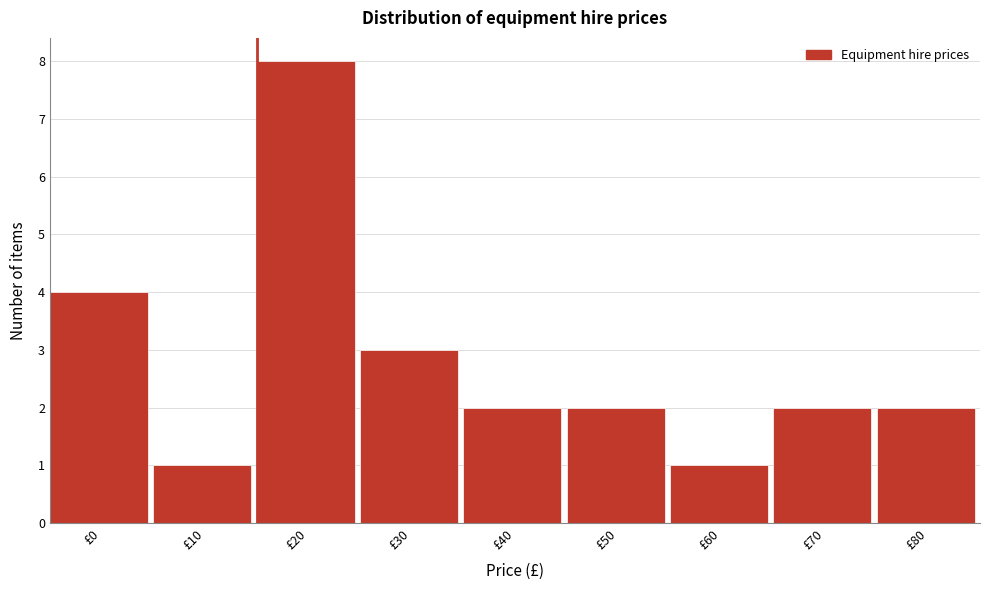

Reading left to right, list all the values displayed in this chart.

4	1	8	3	2	2	1	2	2